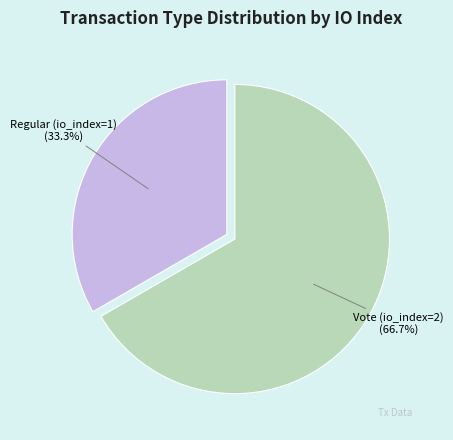

How many slices are in this pie chart?

2